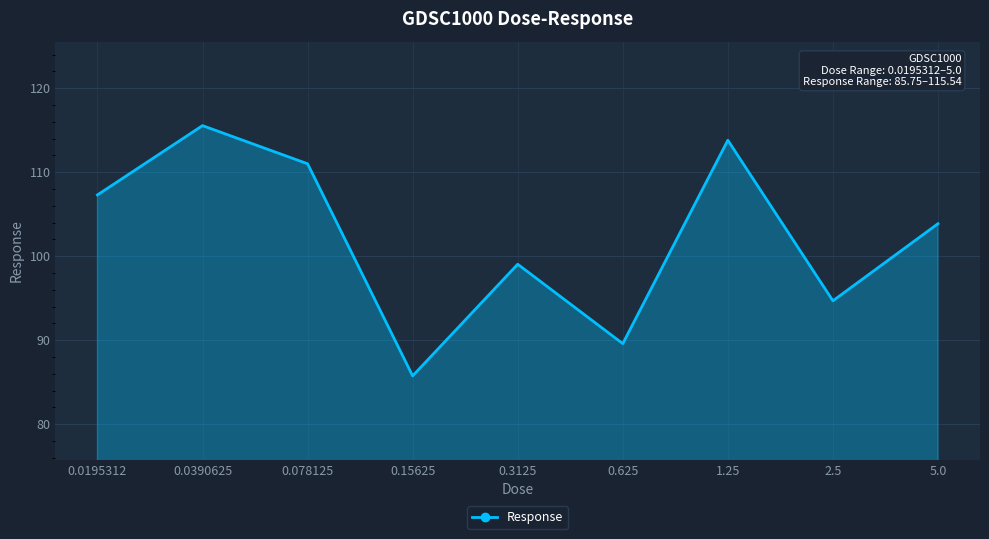

Which label corresponds to the largest value in the chart?

0.0390625